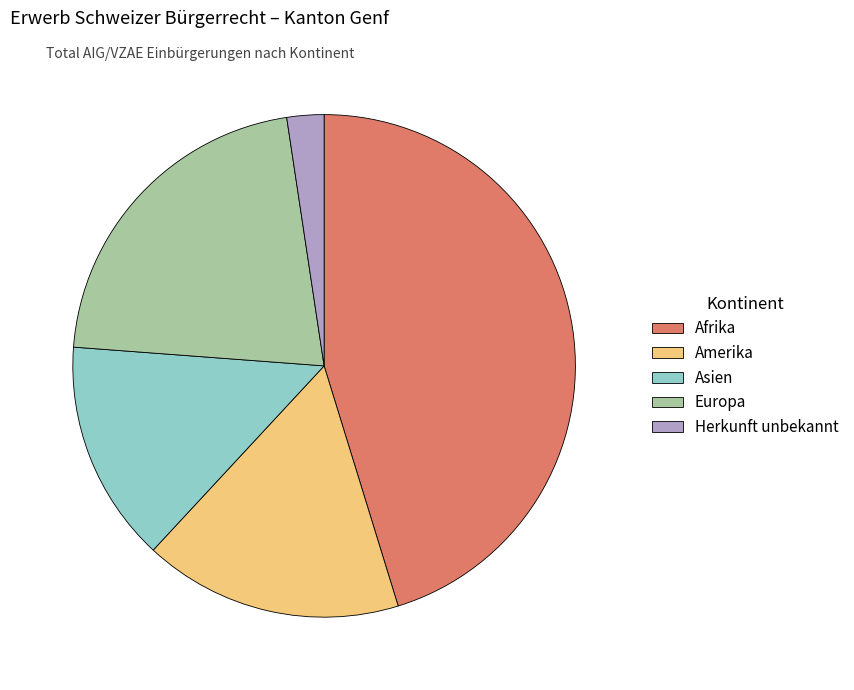

Count the number of slices in the pie.

5